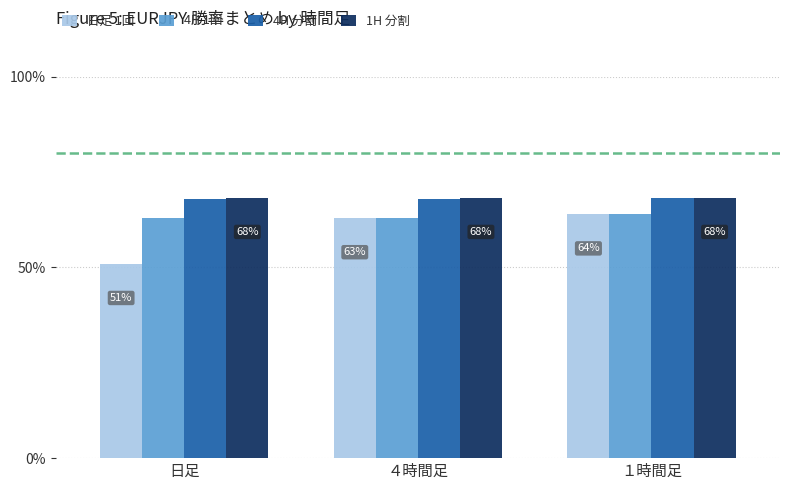

At which category is the sum across all series the highest?

１時間足